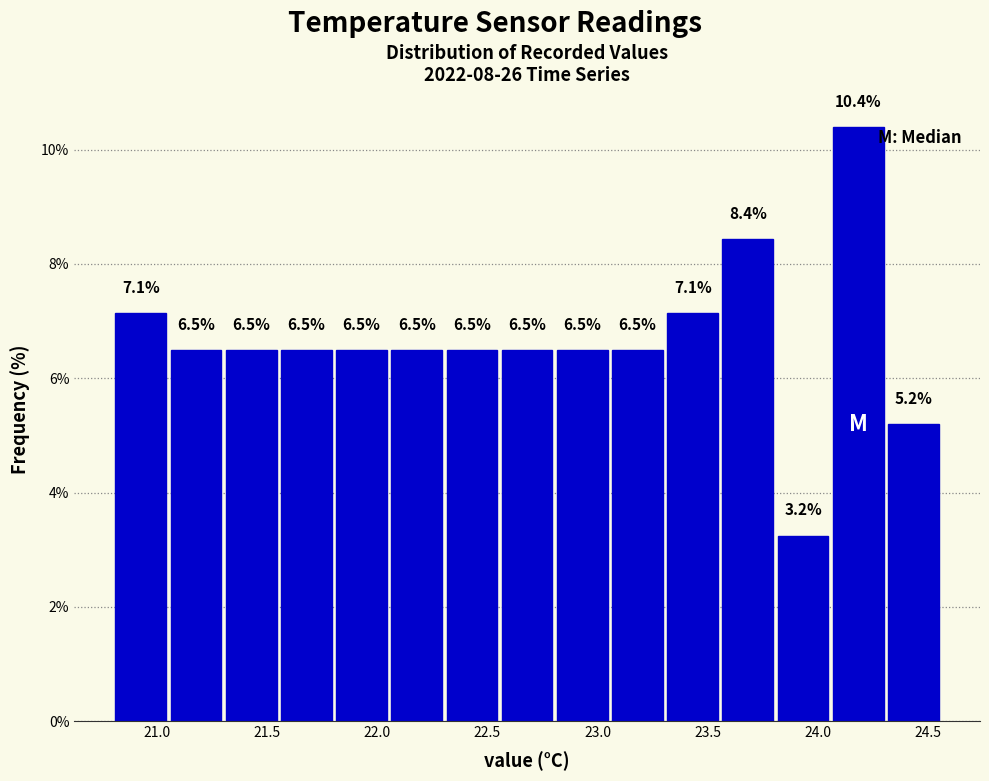

Reading left to right, transcribe this chart: for each bar, give the range it covers on the x-axis and its height. The bar edges are not printed on the chart, so give them approximately, as read against the axis.

20.80 to 21.05: 7.1
21.05 to 21.30: 6.5
21.30 to 21.55: 6.5
21.55 to 21.80: 6.5
21.80 to 22.05: 6.5
22.05 to 22.30: 6.5
22.30 to 22.55: 6.5
22.55 to 22.80: 6.5
22.80 to 23.05: 6.5
23.05 to 23.30: 6.5
23.30 to 23.55: 7.1
23.55 to 23.80: 8.4
23.80 to 24.05: 3.2
24.05 to 24.30: 10.4
24.30 to 24.55: 5.2